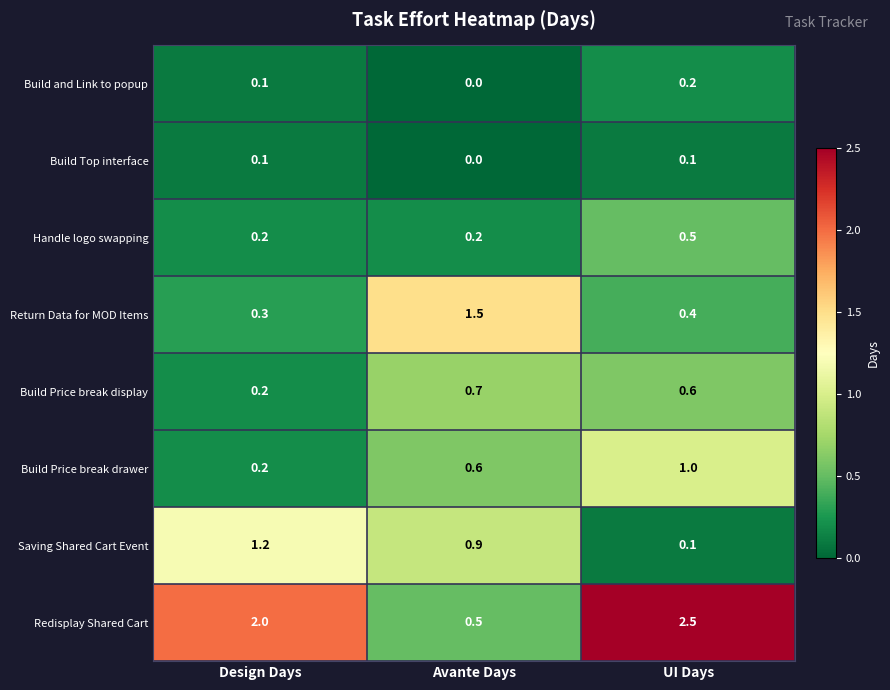

What is the difference between the highest and lowest values at Avante Days?

1.5